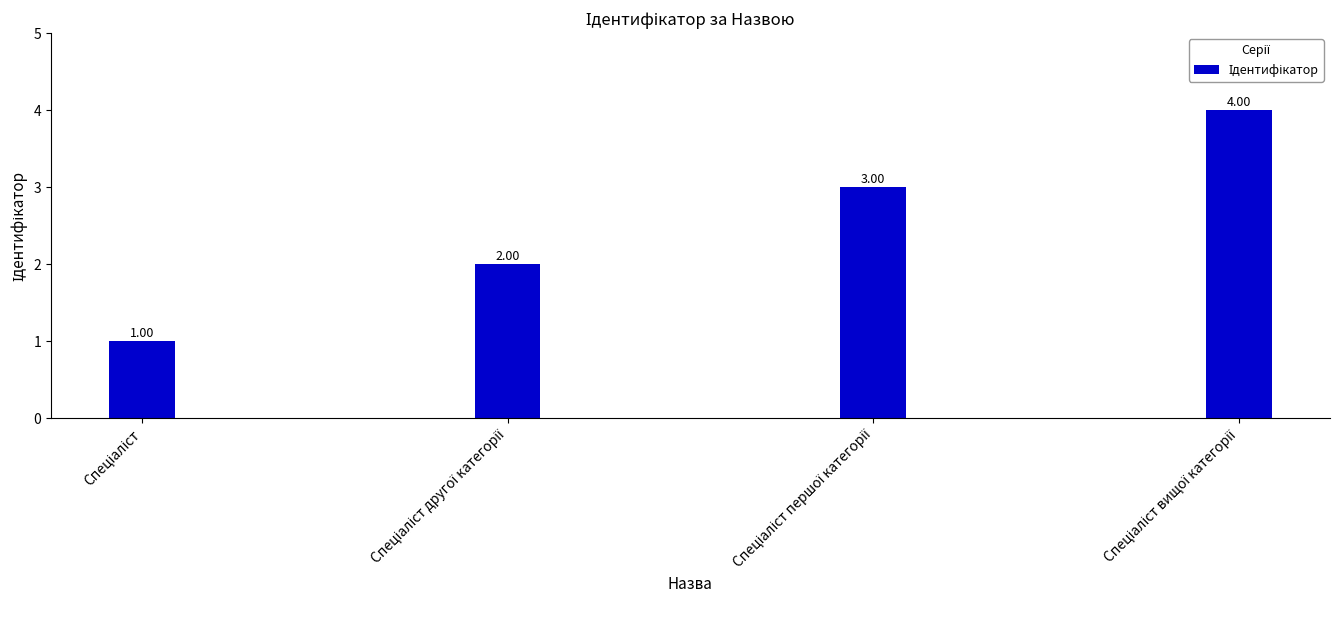

What is the difference between the maximum and minimum values?

3